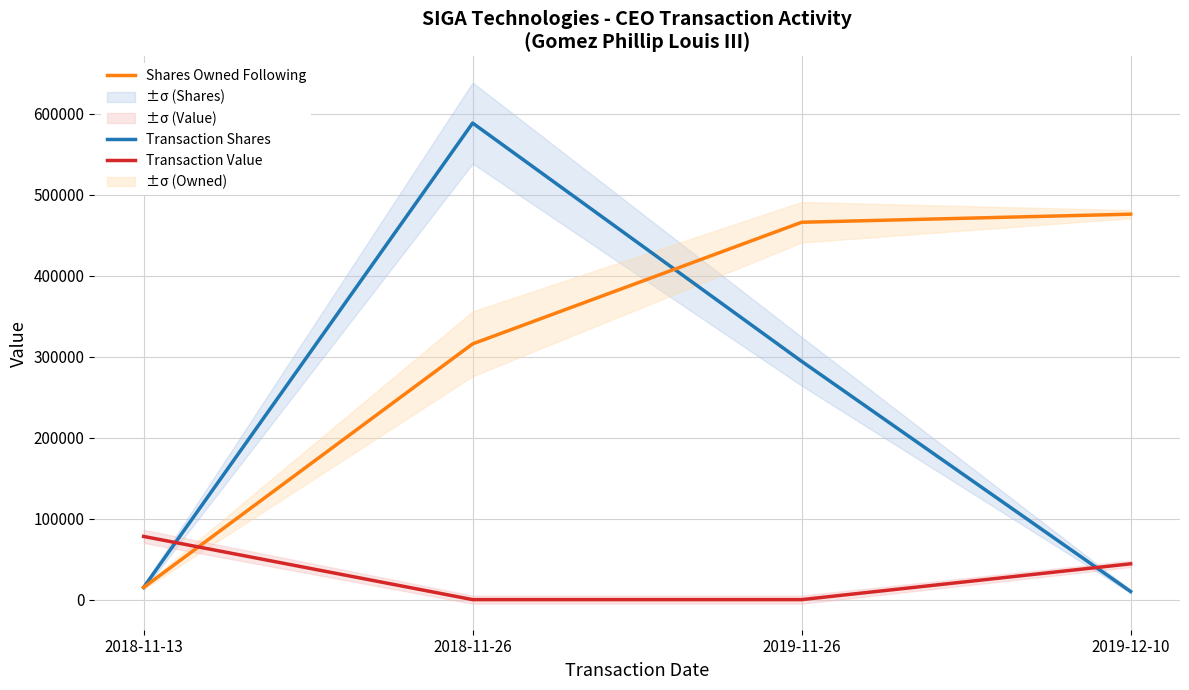

What is the sum of all Shares Owned Following values?

1272257